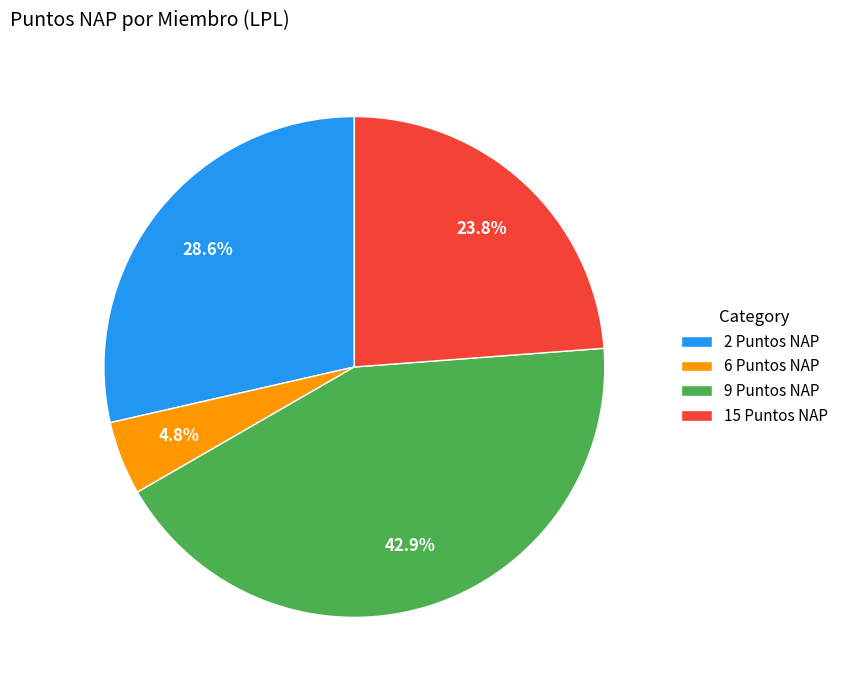

Between 15 Puntos NAP and 2 Puntos NAP, which is larger?

2 Puntos NAP